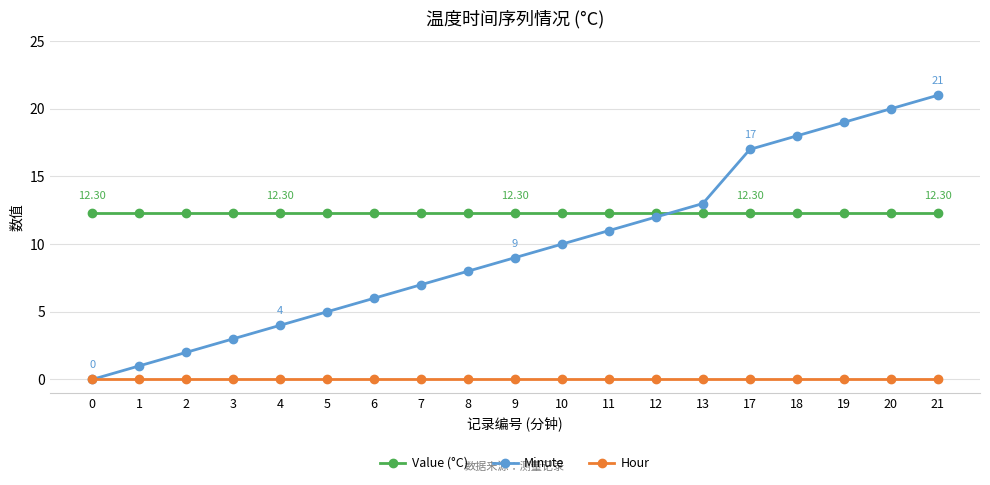

What is the value of the Value (°C) point at the 6th from the left?

12.3